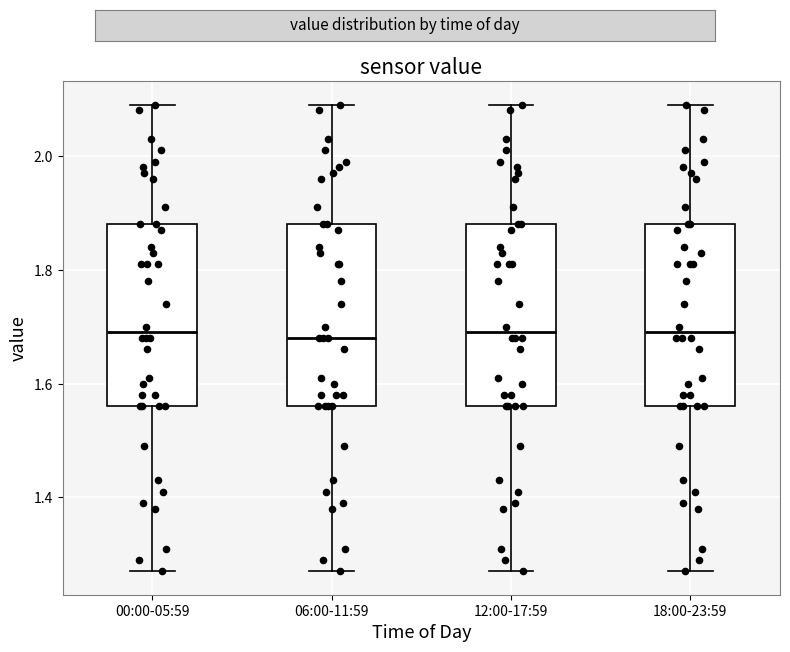

Where is the lower edge of the box for 18:00-23:59 on the y-axis? The values are not printed on the chart, so give them approximately, as read against the axis.

1.56